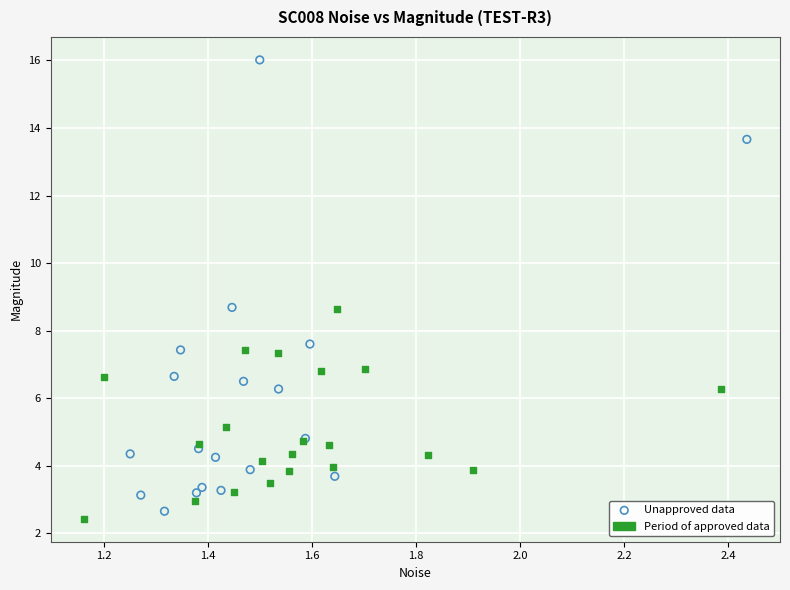

Which series contains the highest Y value?

Unapproved data